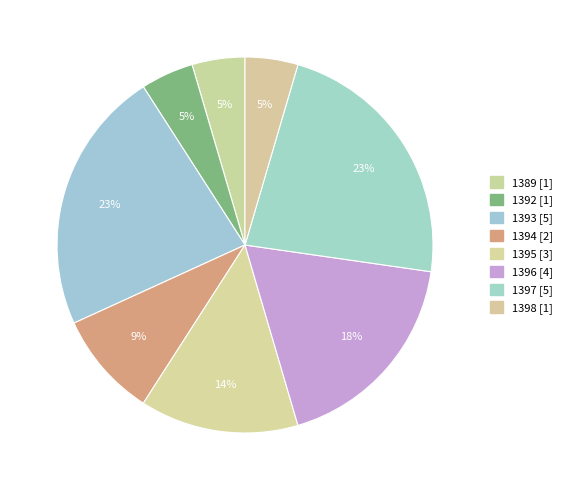

To the nearest percent, what portion does 1396 represent?

18%